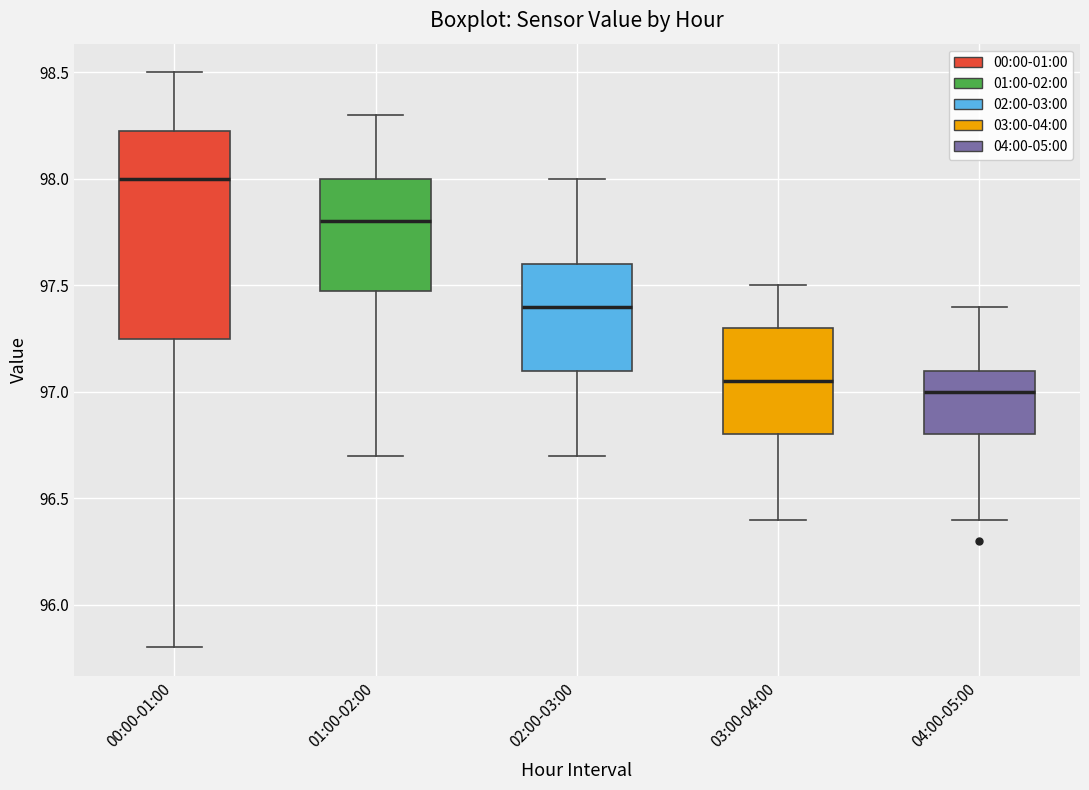

Reading left to right, transcribe this box plot: for each box, give where its median line is, the range the box spans, and where its two whiskers end, as read against the y-axis. The values are not printed on the chart, so give them approximately, as read against the axis.

00:00-01:00: median 98.00, box 97.25 to 98.25, whiskers 95.80 to 98.50
01:00-02:00: median 97.80, box 97.50 to 98.00, whiskers 96.70 to 98.30
02:00-03:00: median 97.40, box 97.10 to 97.60, whiskers 96.70 to 98.00
03:00-04:00: median 97.05, box 96.80 to 97.30, whiskers 96.40 to 97.50
04:00-05:00: median 97.00, box 96.80 to 97.10, whiskers 96.40 to 97.40